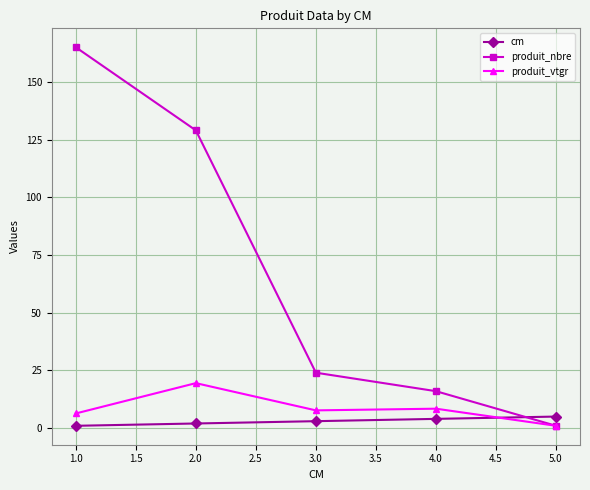

At 2.0, list the series in order from smallest to largest.

cm, produit_vtgr, produit_nbre